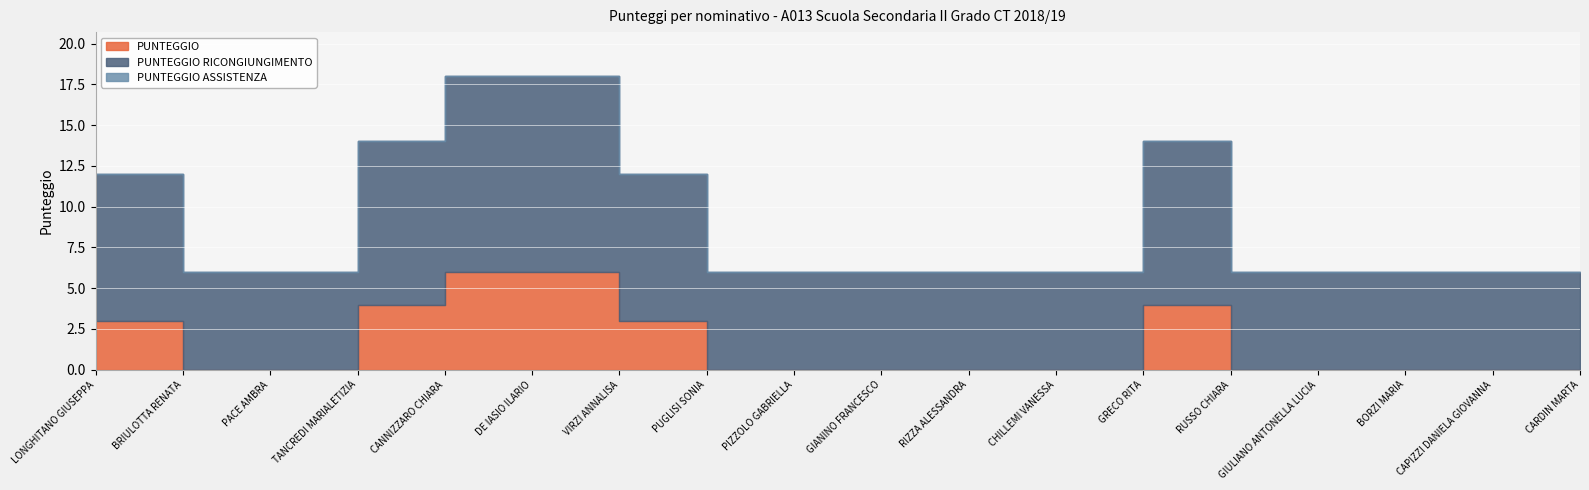

What is the label of the 11th point from the left?

RIZZA ALESSANDRA